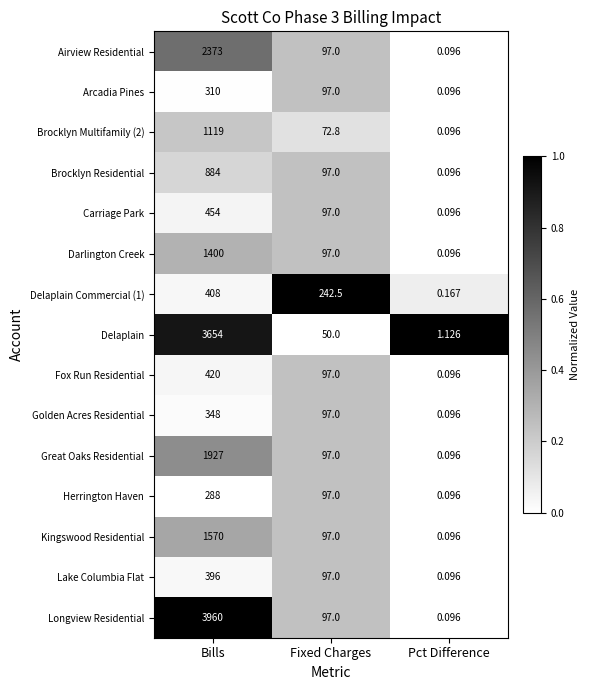

Which label corresponds to the smallest value in the chart?

Pct Difference